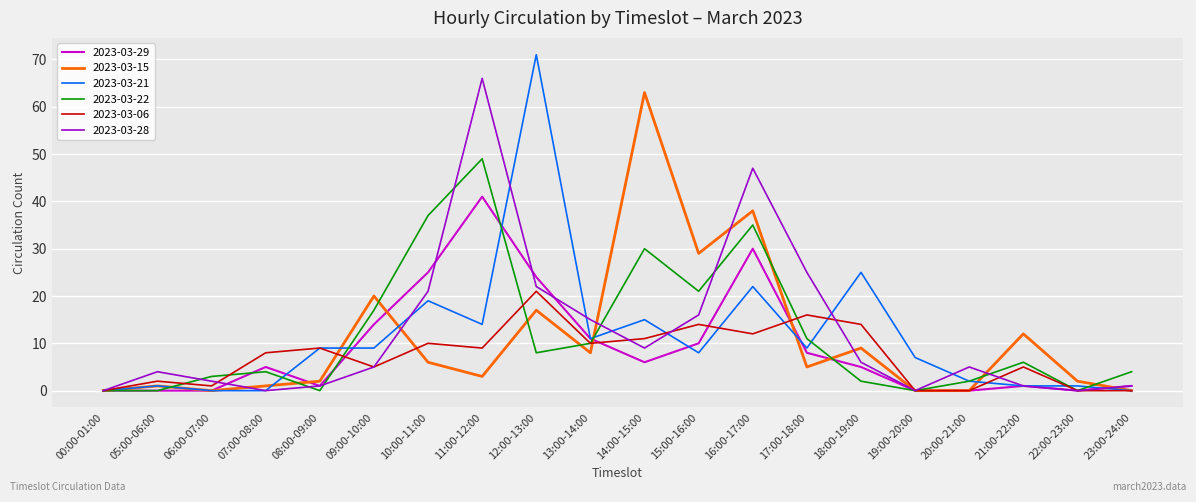

Where is 2023-03-28 nearest to the value 33?

17:00-18:00